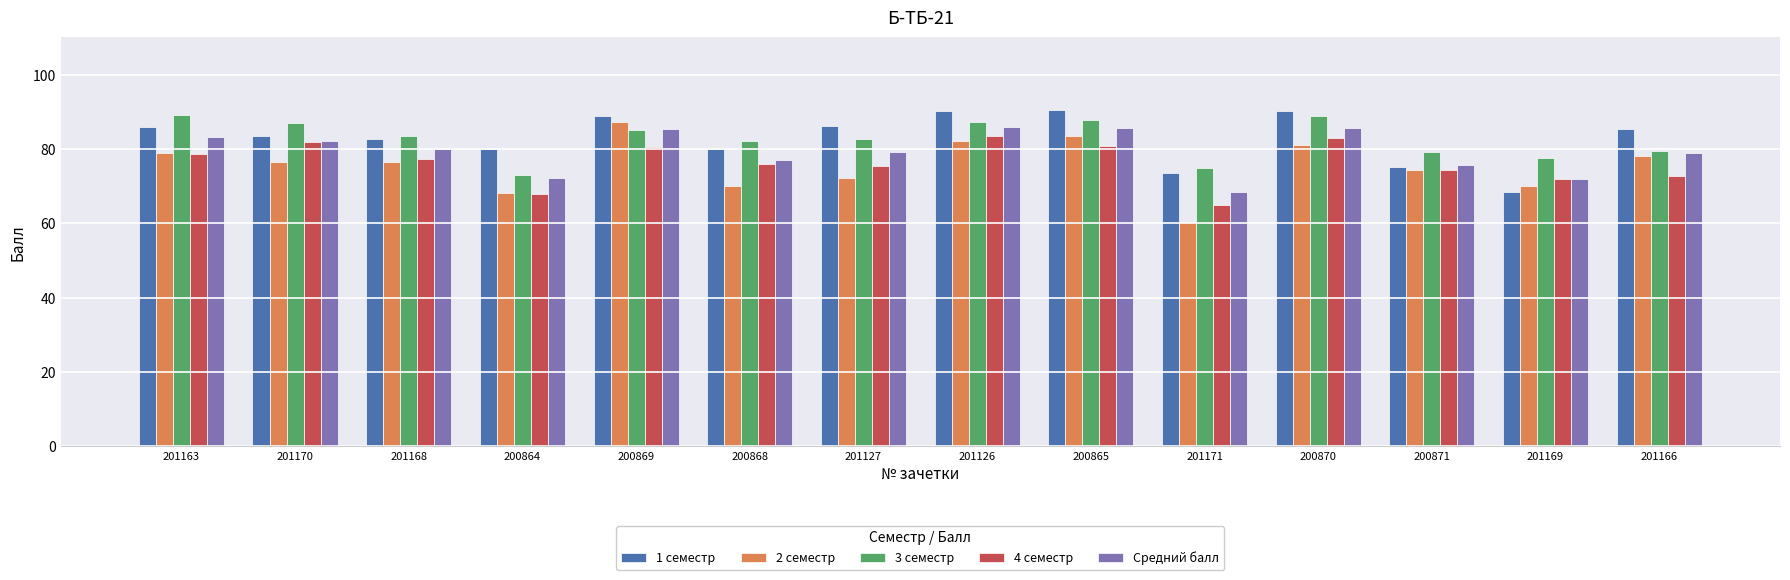

Which category has the lowest value in the 4 семестр series?

201171